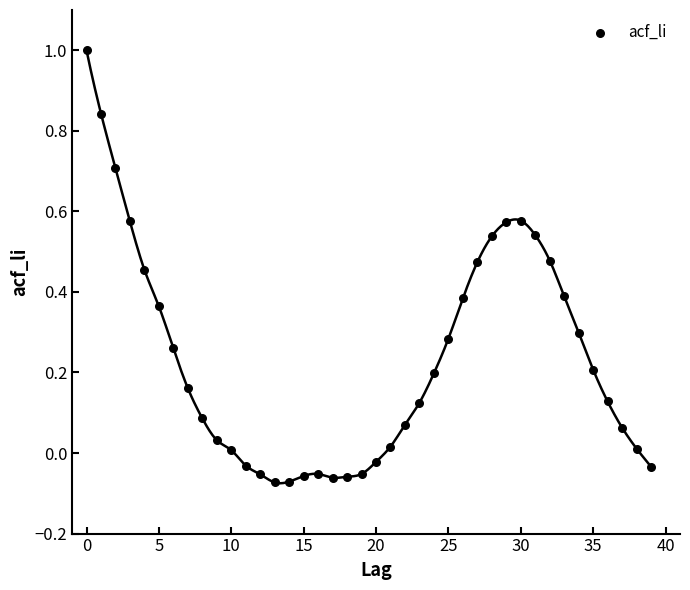

What is the range of Y values (max minus min)?

1.1